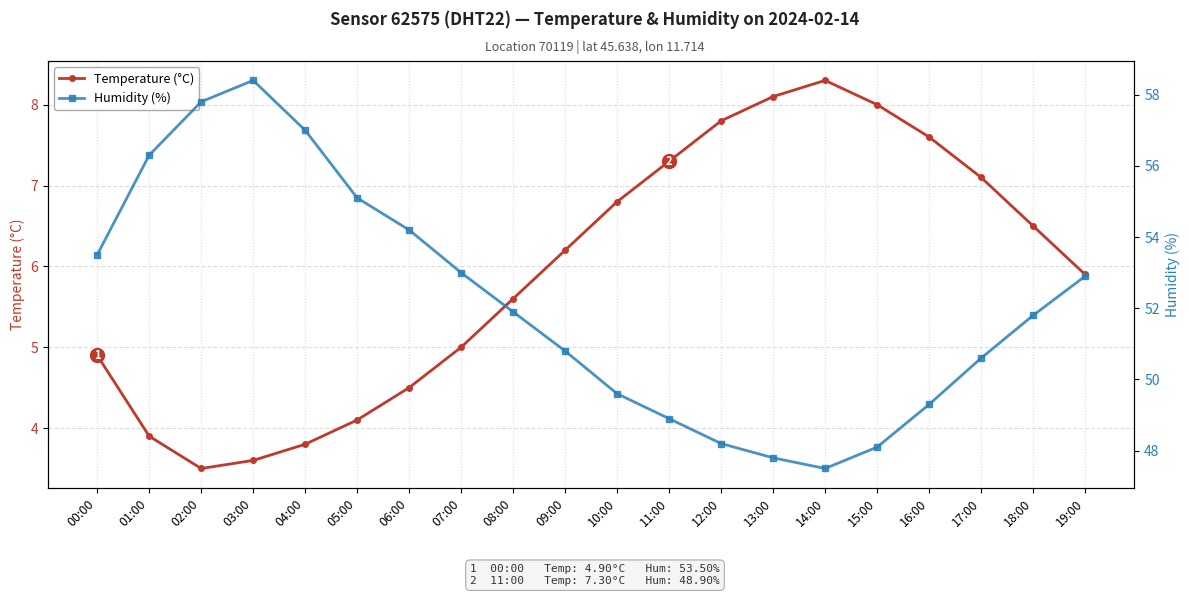

What is the minimum value shown in the chart?

3.5